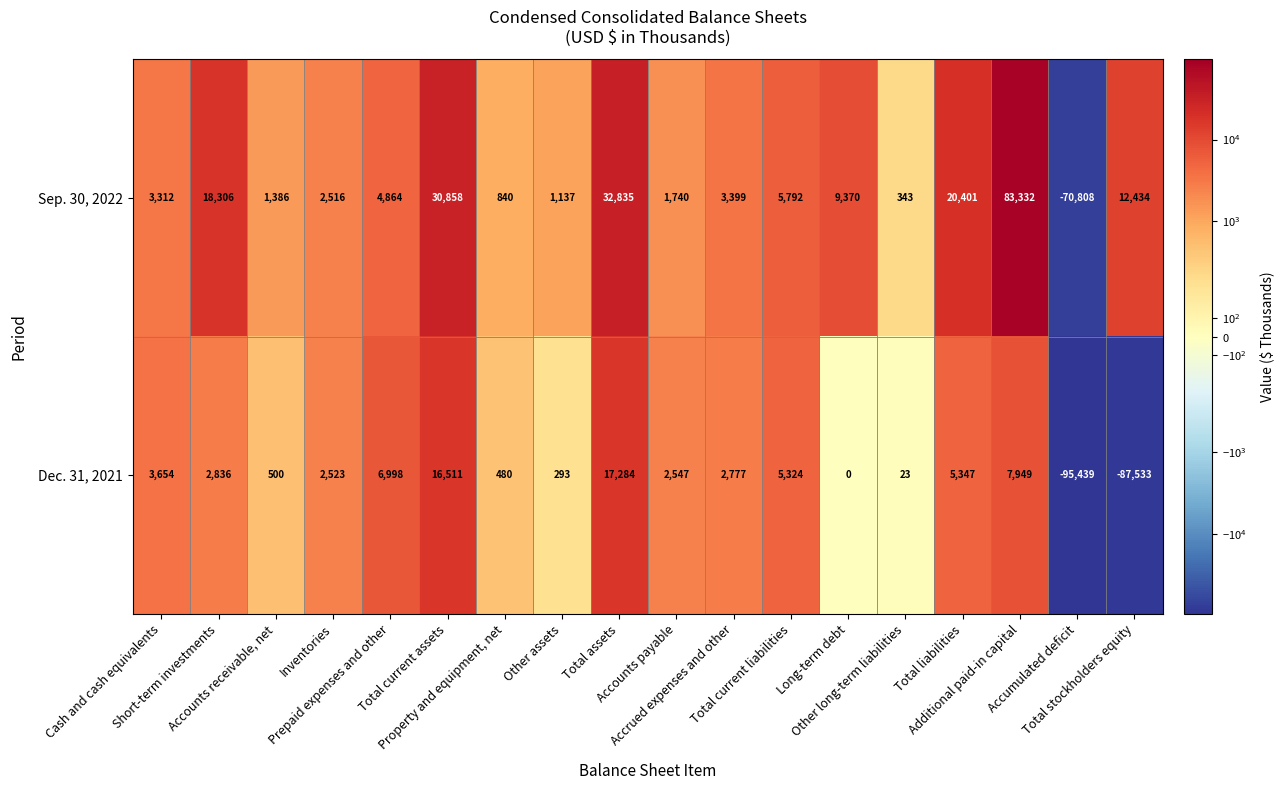

Which series has the widest spread of values?

Sep. 30, 2022